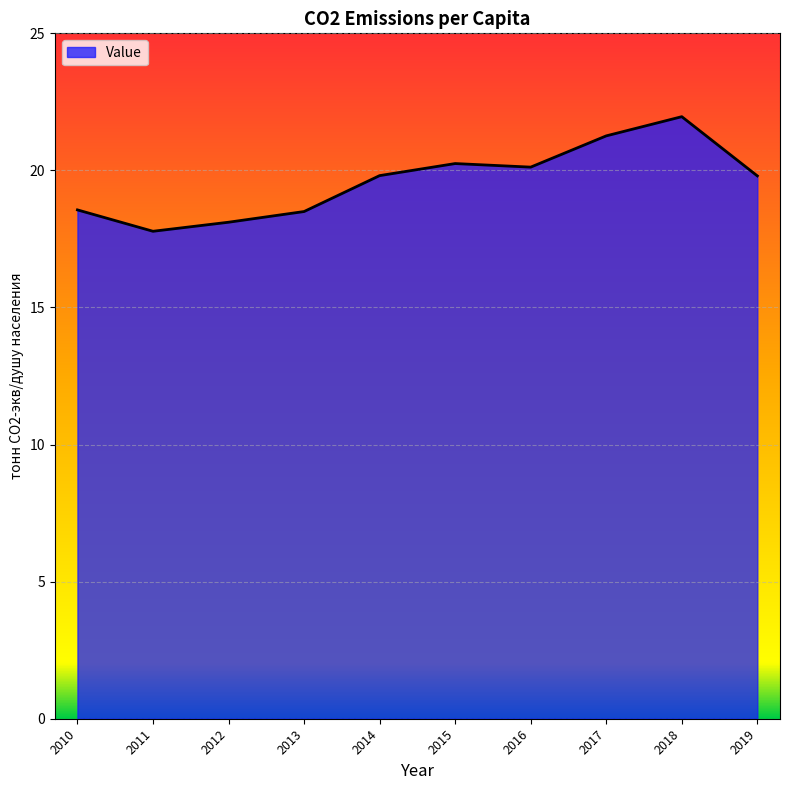

What is the minimum value shown in the chart?

17.8